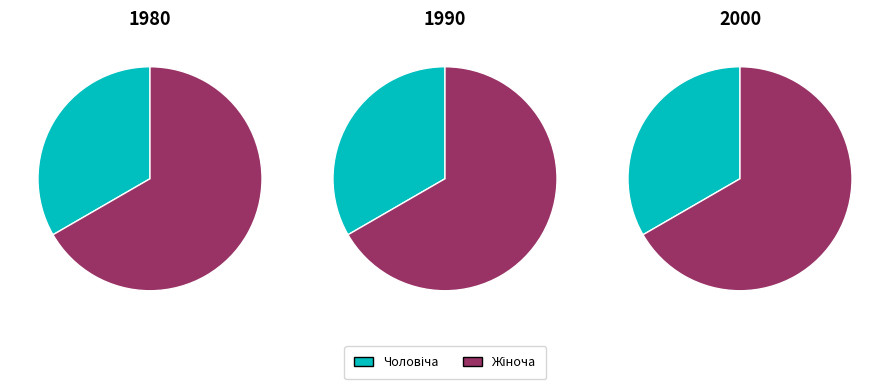

What is the change in value from Чоловіча to Жіноча?

+1